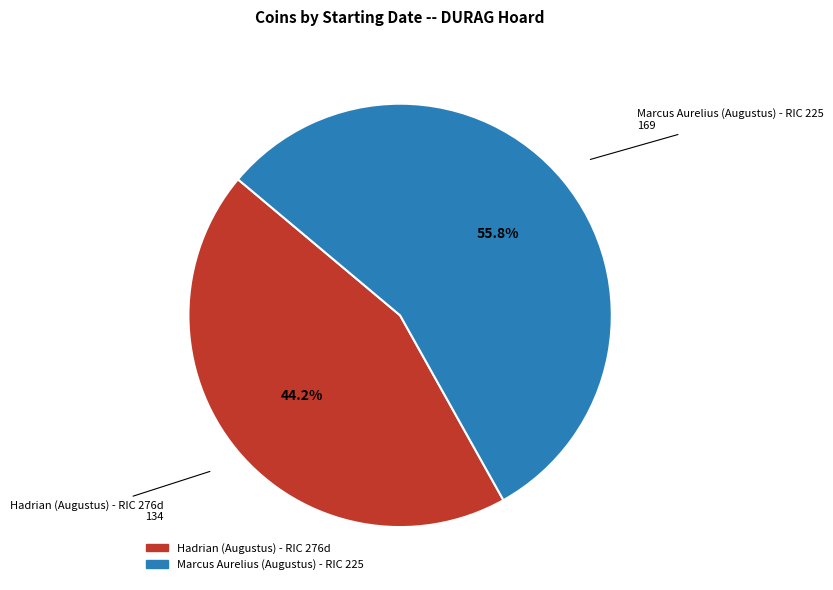

To the nearest percent, what is the combined percentage of Hadrian (Augustus) - RIC 276d and Marcus Aurelius (Augustus) - RIC 225?

100%